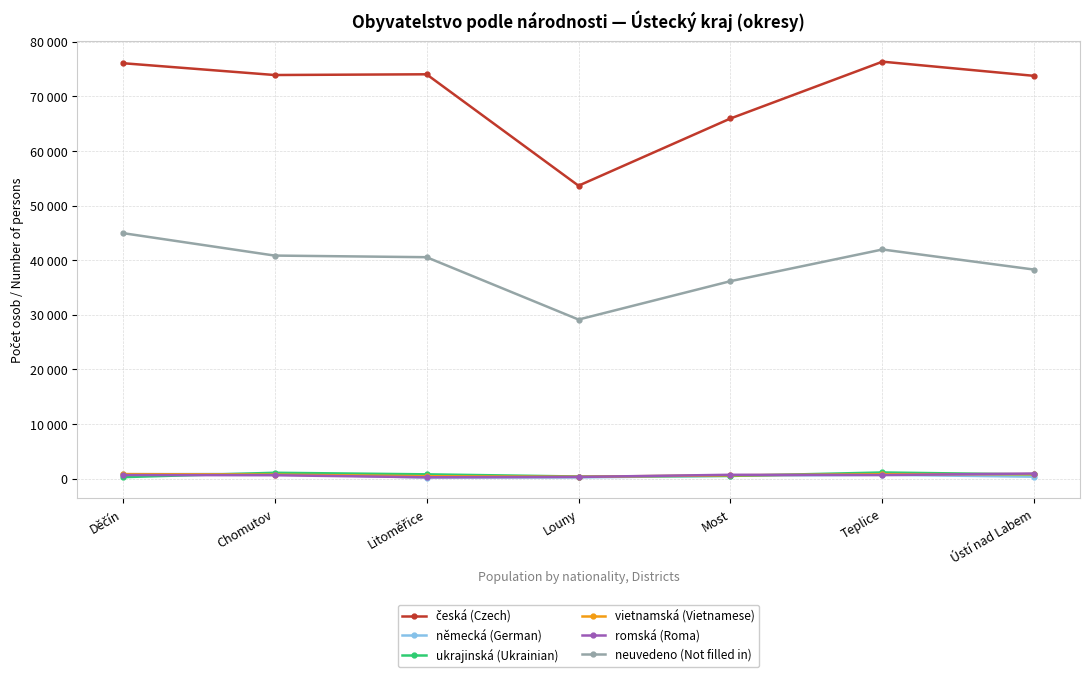

What is the difference between the vietnamská (Vietnamese) values at Děčín and Chomutov?

95